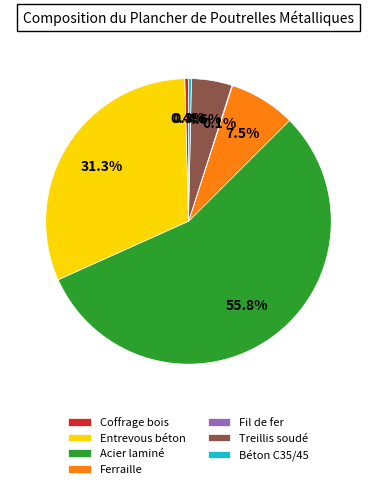

What is the ratio of the value at Acier laminé to the value at Treillis soudé?

12.1